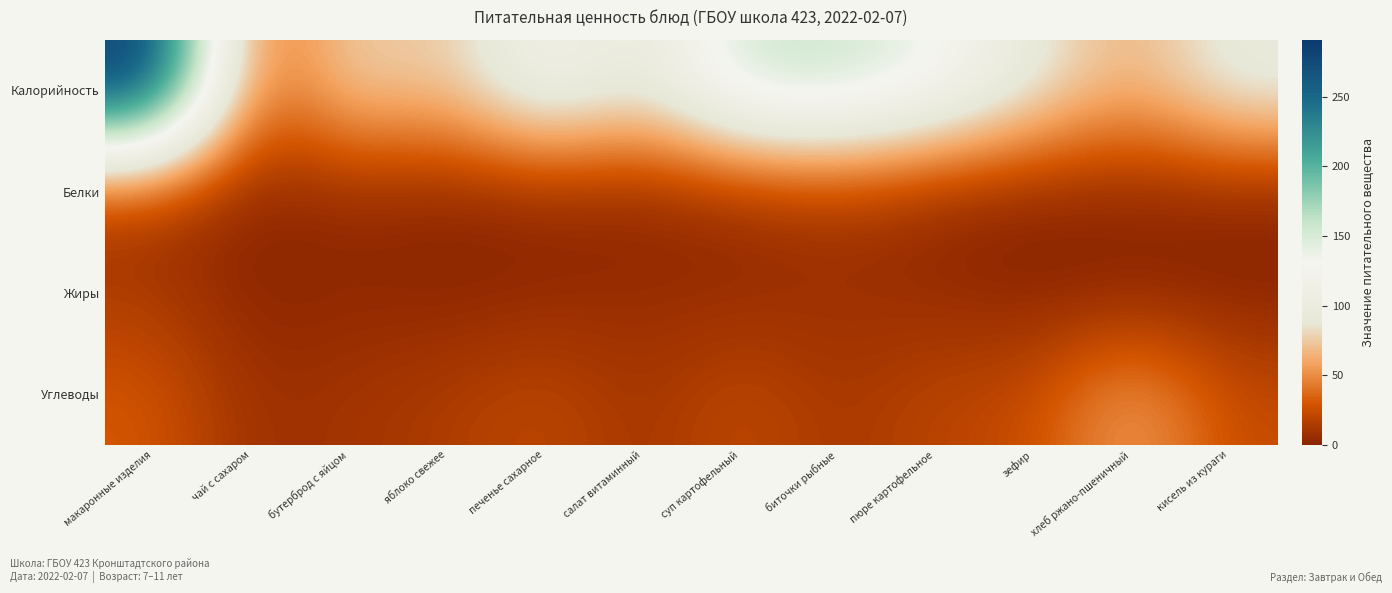

Between салат витаминный and макаронные изделия, which is larger?

макаронные изделия